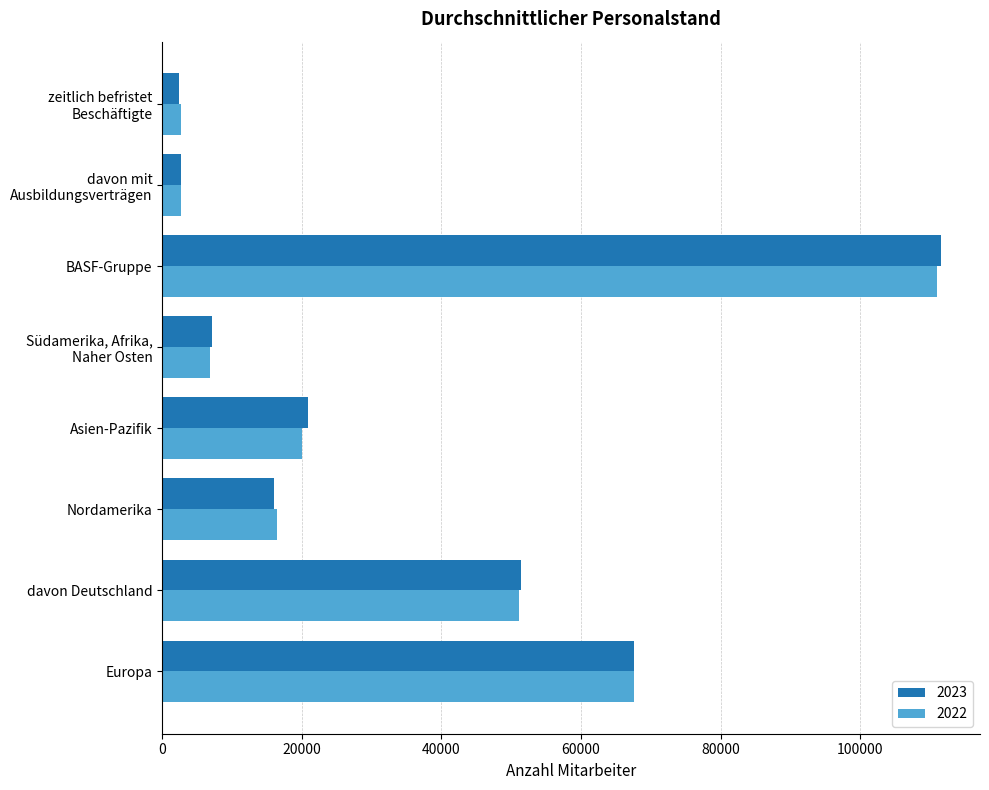

What is the spread (max minus min) of values at Europa?

4